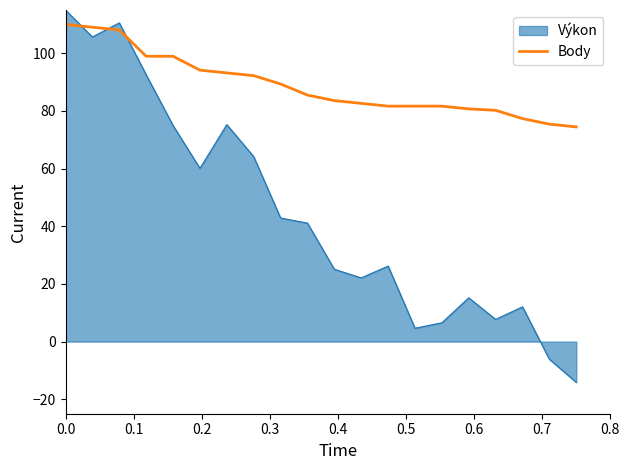

How many series are shown in this chart?

2